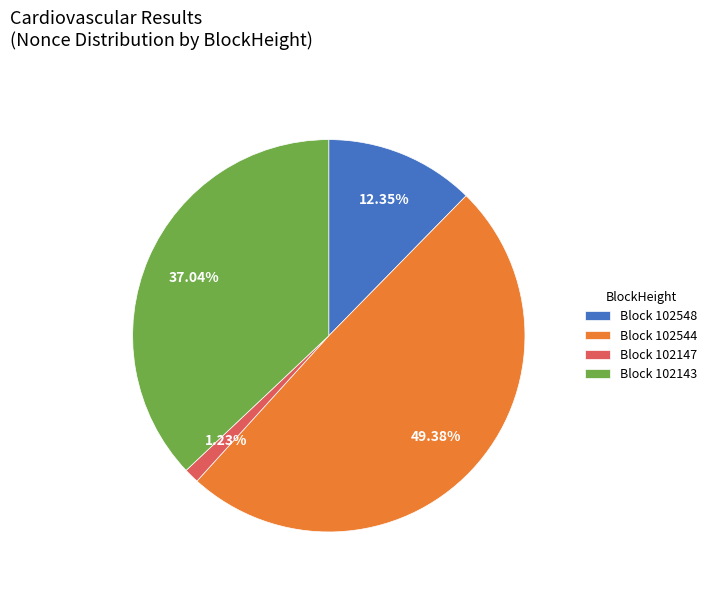

What is the ratio of the value at Block 102143 to the value at Block 102548?

3.0